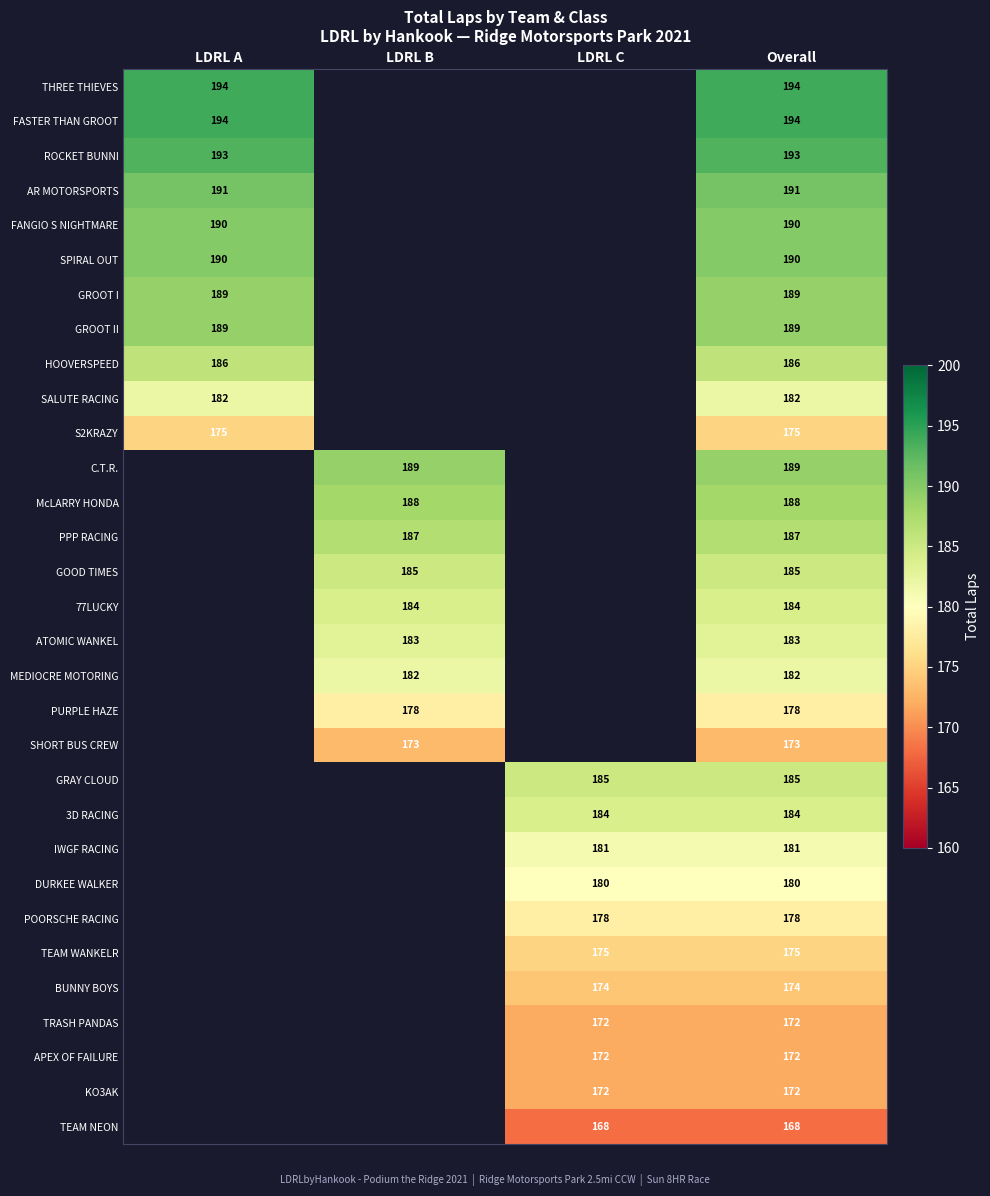

Is the value of GRAY CLOUD at Overall greater than the value of SPIRAL OUT at LDRL A?

No